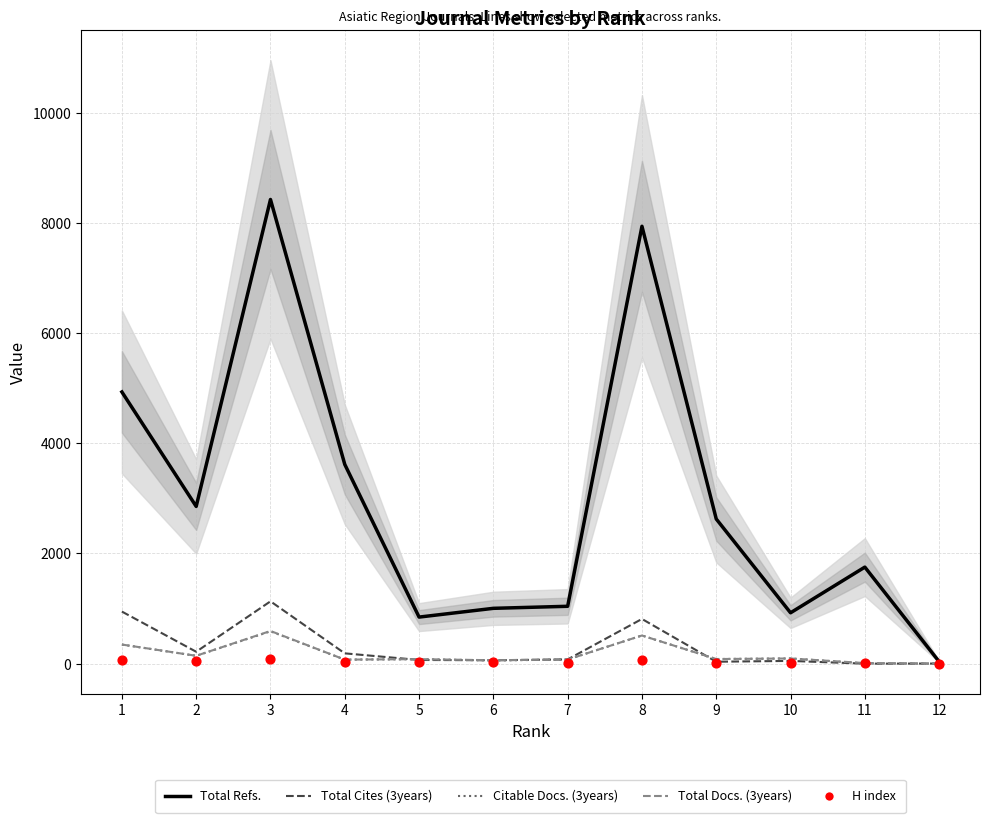

Which series has the widest spread of Y values?

Total Refs.